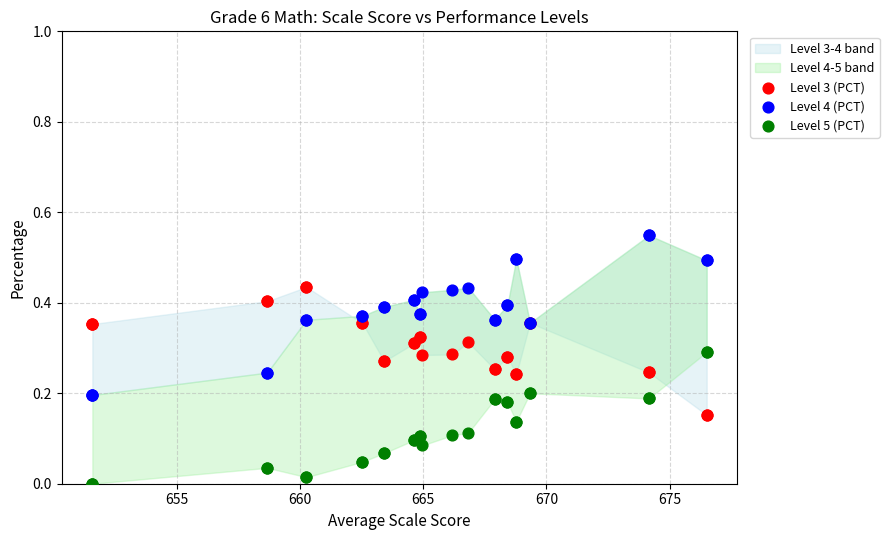

Which series has the widest spread of Y values?

Level 4 (PCT)